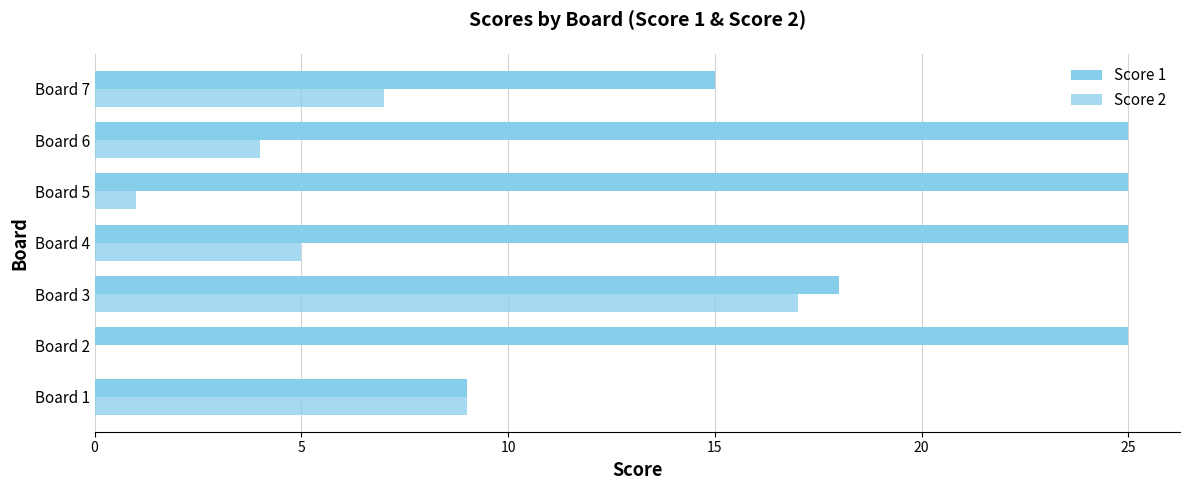

What is the value of the Score 1 bar at the 6th from the left?

25